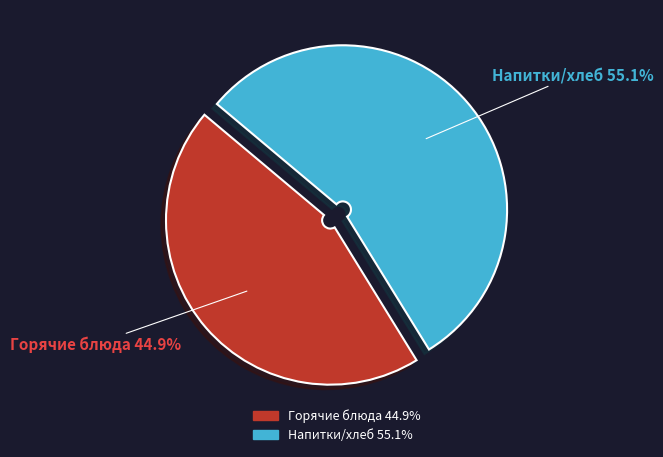

Is there a majority slice in this chart?

Yes